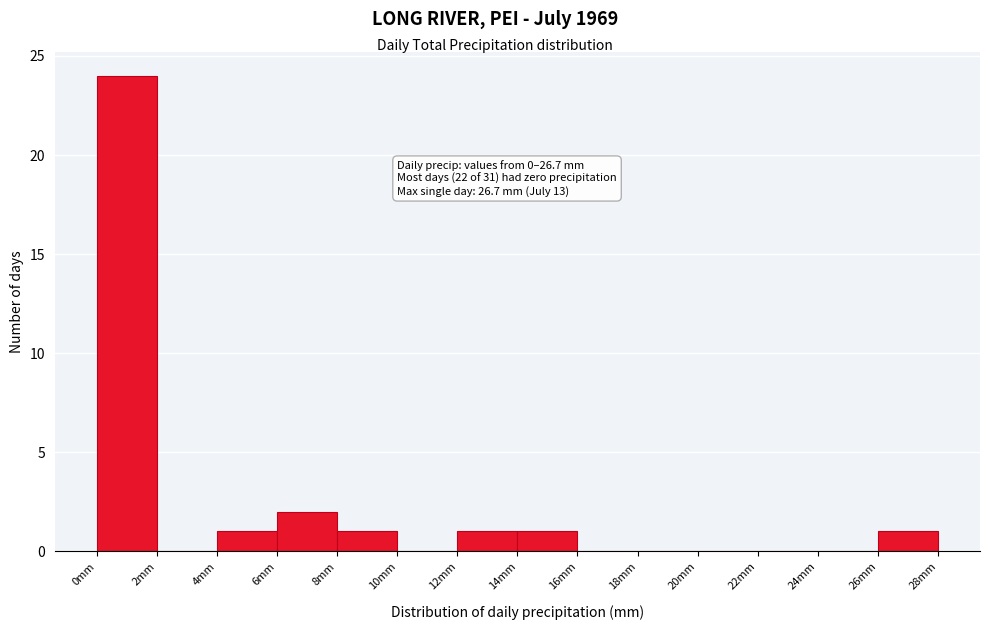

Over which range of the x-axis is the bar tallest?

0 to 2